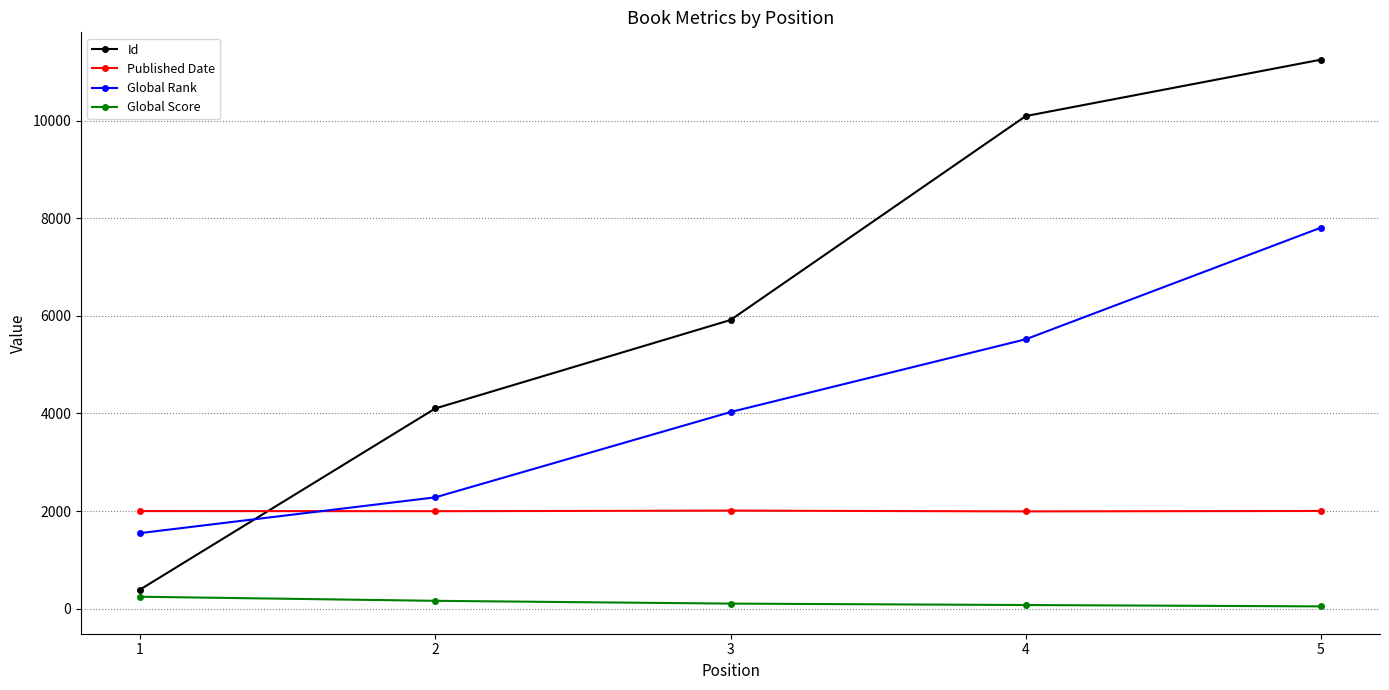

After their last crossing, which series has the higher values: Id or Global Rank?

Id